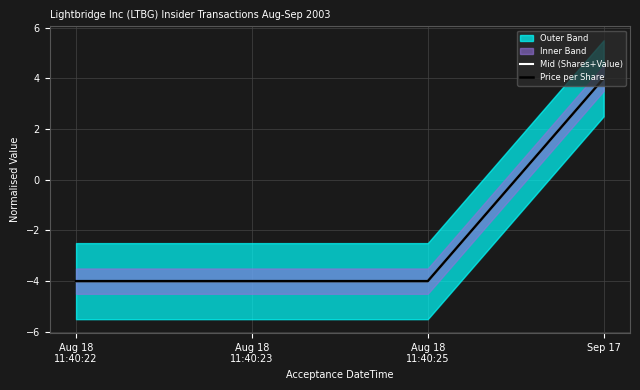

At how many categories does at least one series exceed 2?

1